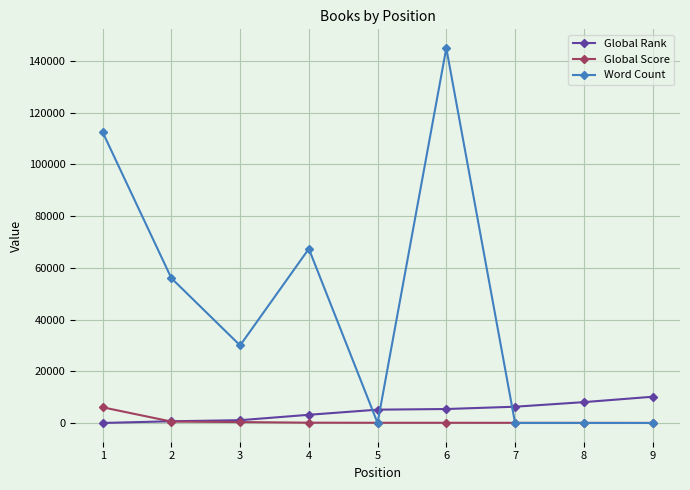

Which series has the largest range (max minus min)?

Word Count